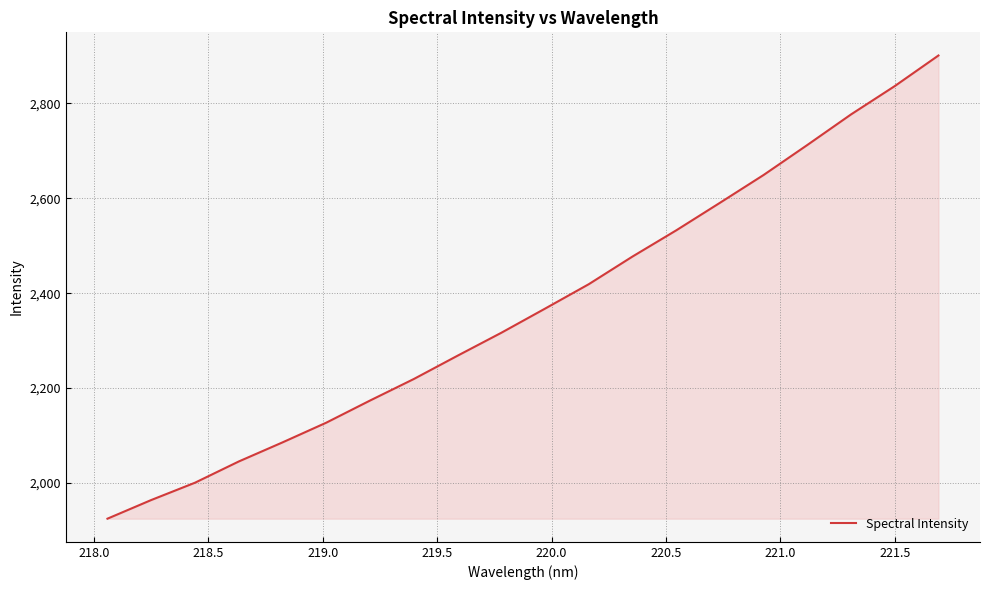

What is the average value?

2369.4